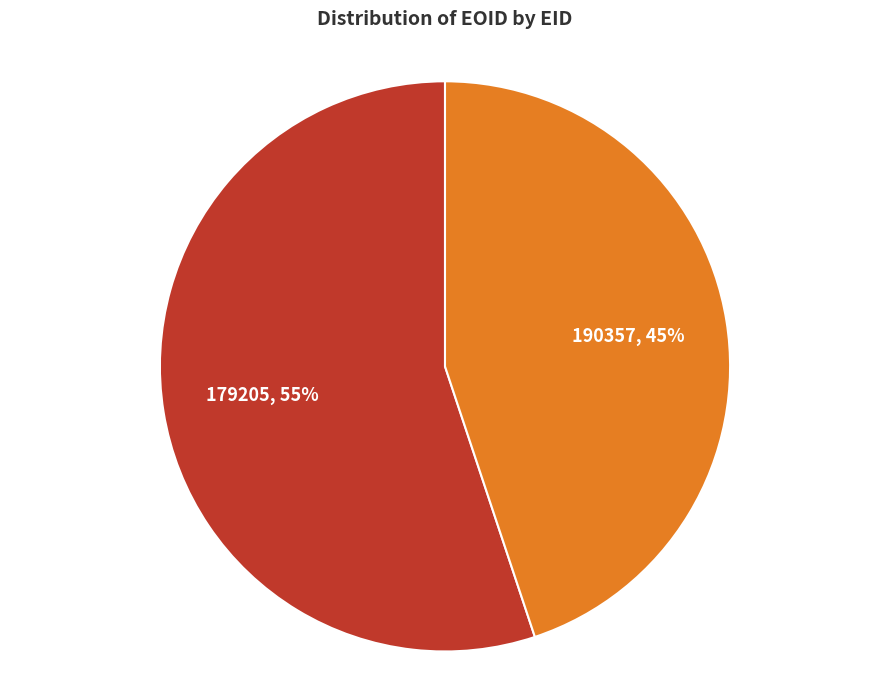

How many segments does this pie chart have?

2